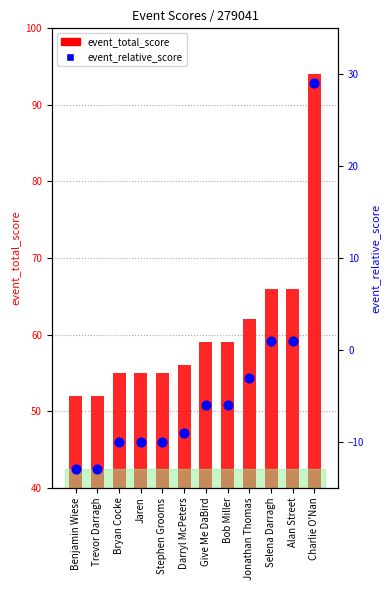

What is the total value across all series at Alan Street?

67